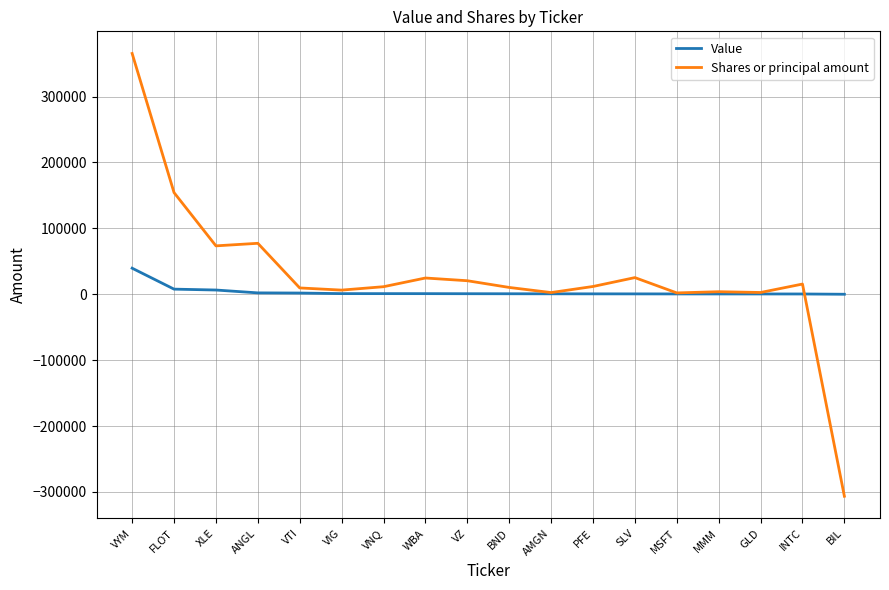

Rank the series by their maximum value, from highest to lowest.

Shares or principal amount, Value